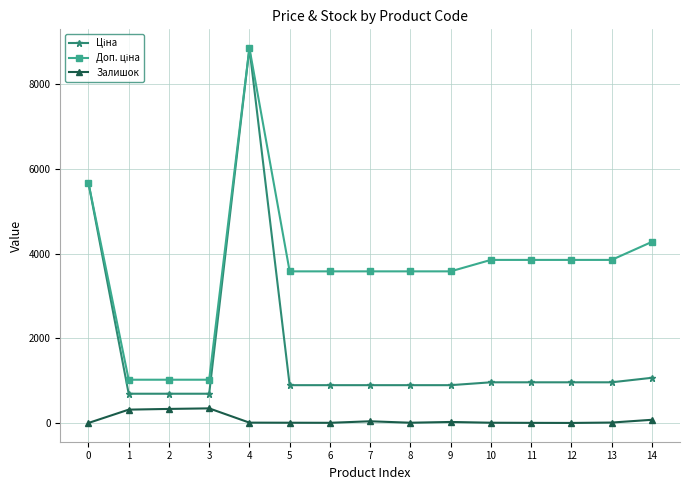

What is the maximum value shown in the chart?

8856.7